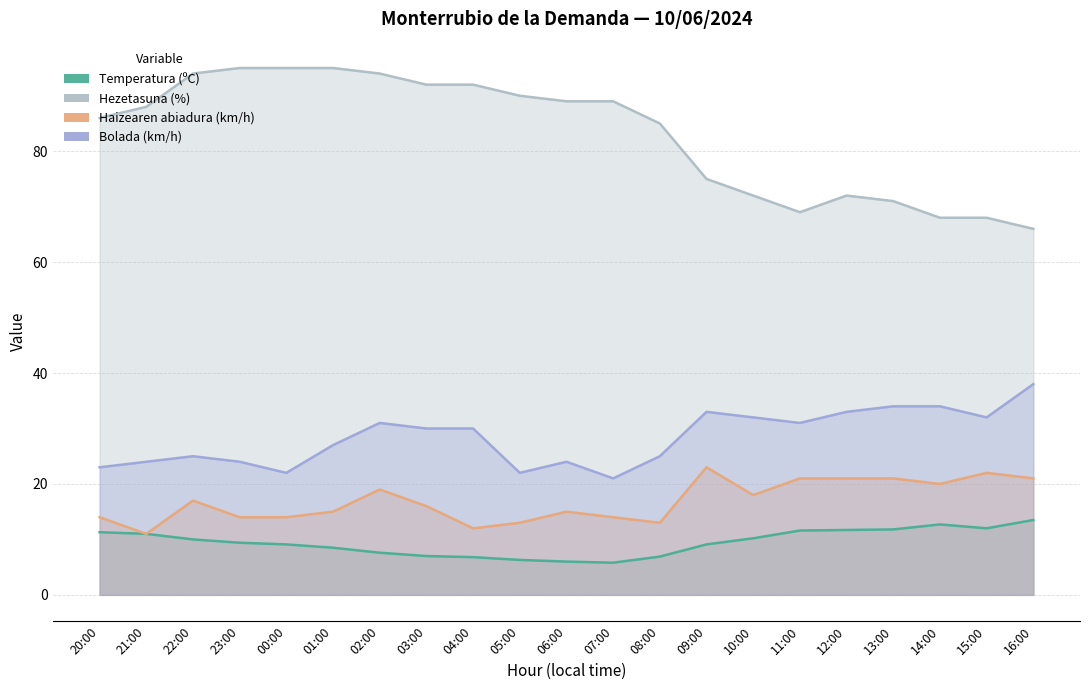

At which category is the sum across all series the highest?

02:00